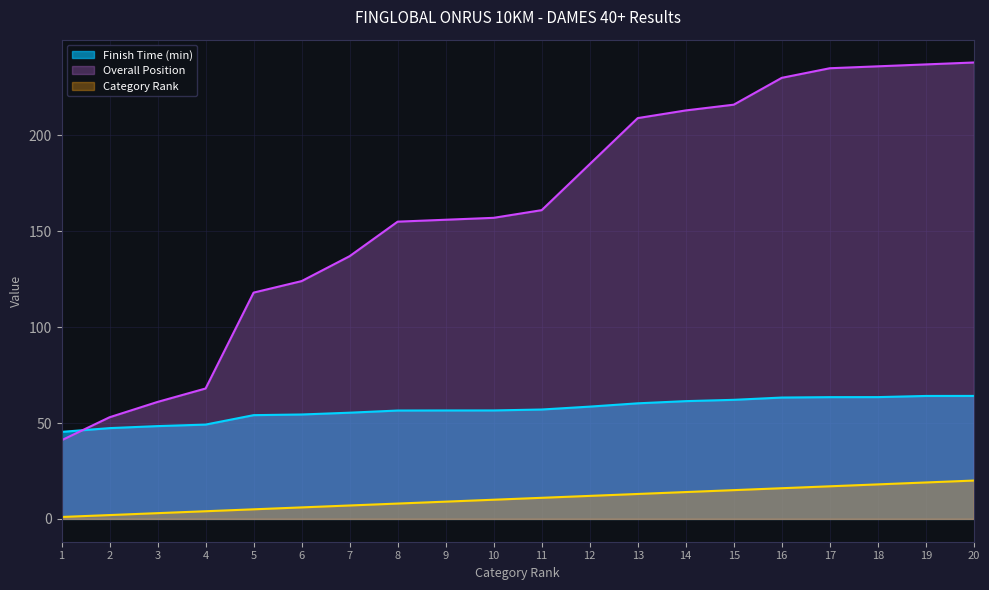

What is the approximate value of Category Rank at 13?

13.0